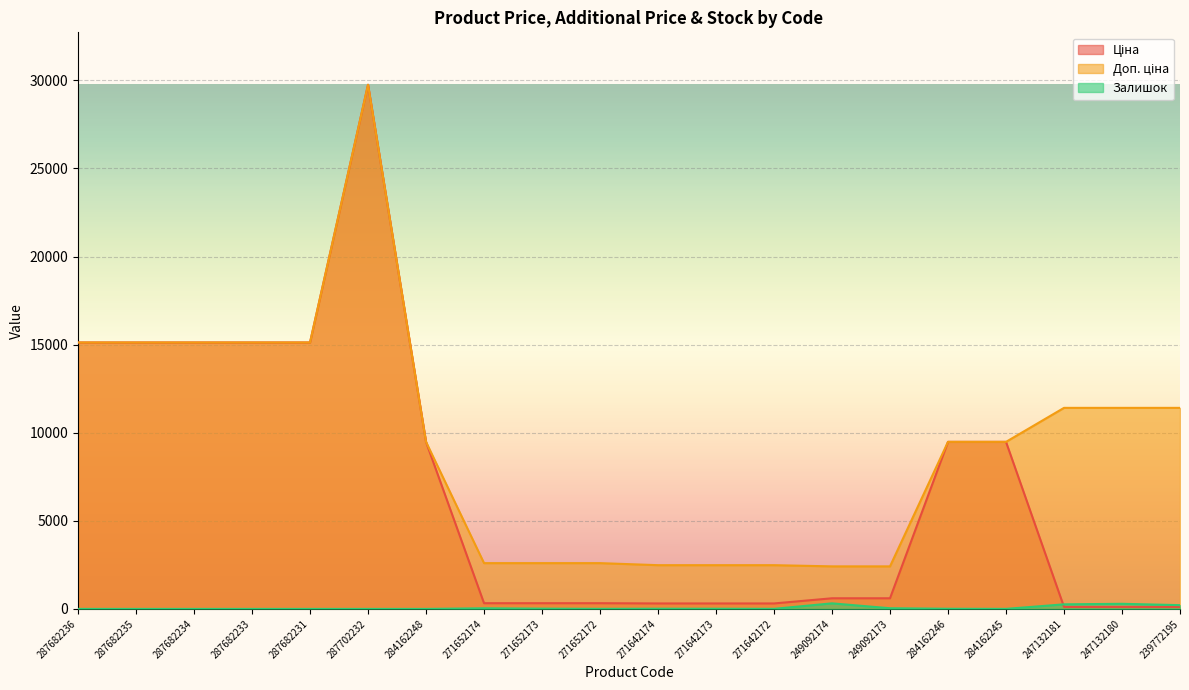

What position from the right is 239772195?

1